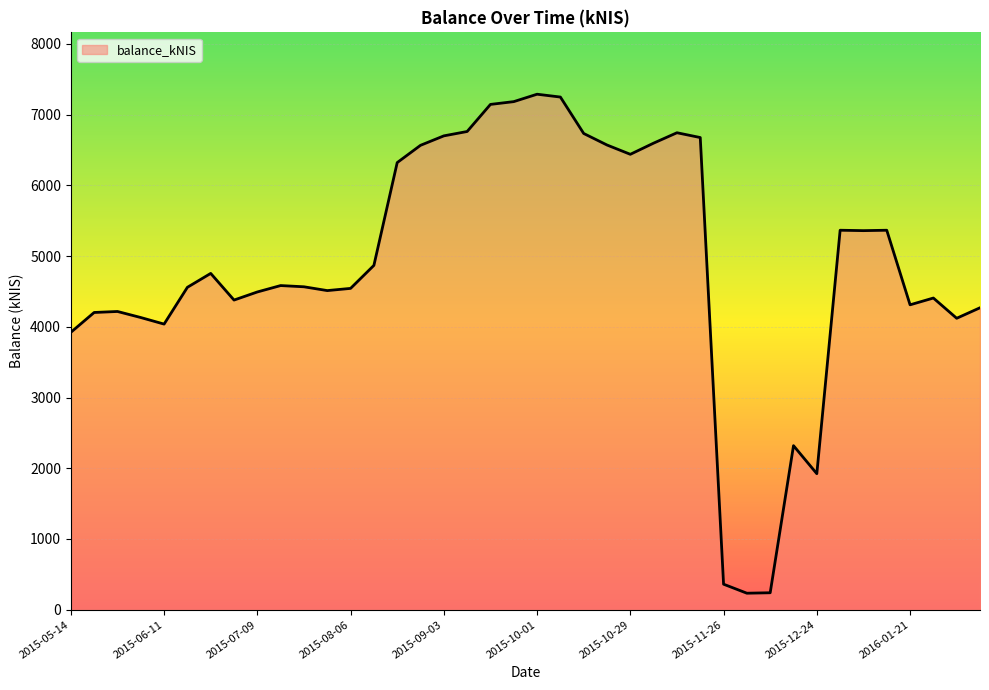

What is the greatest value displayed?

7288.9